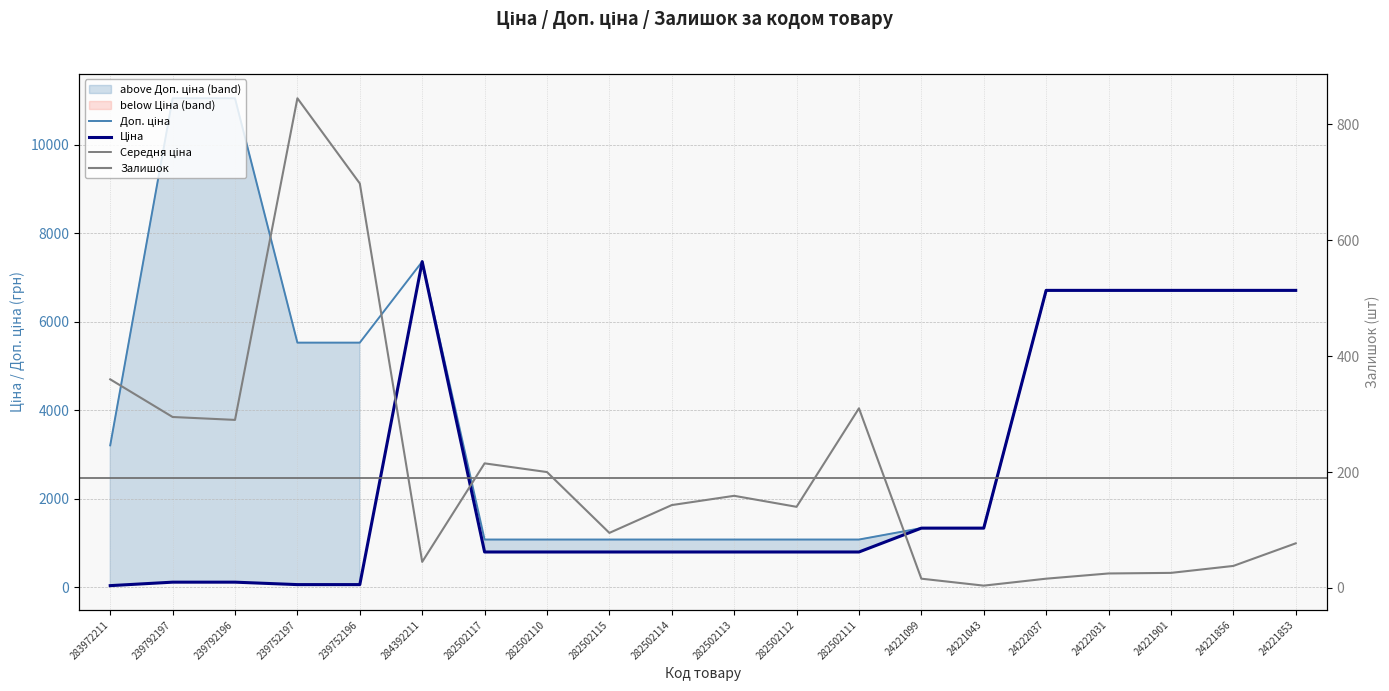

After their last crossing, which series has the higher values: Ціна or Залишок?

Ціна